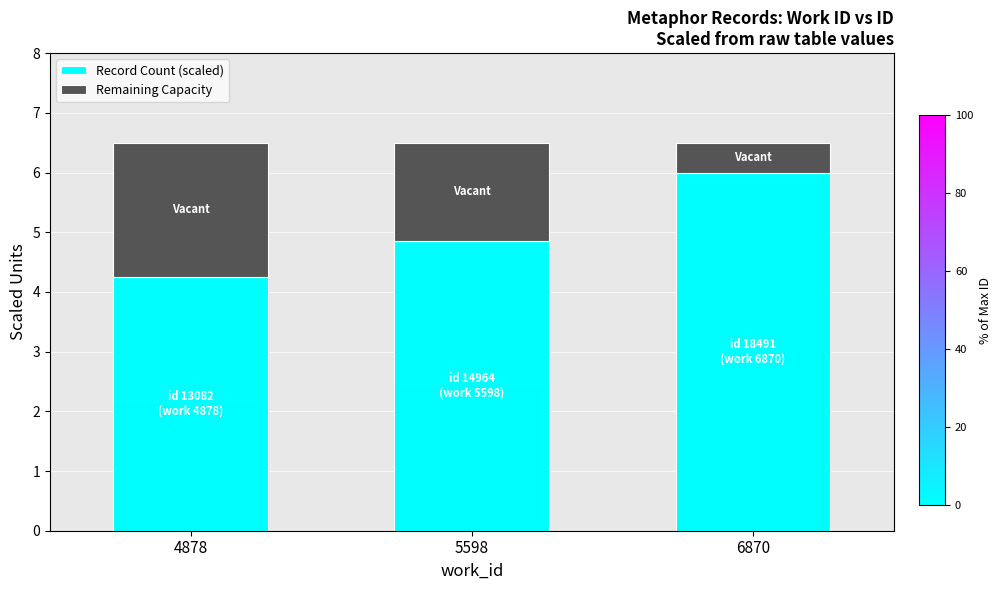

What is the sum of all Record Count (scaled) values?

15.1